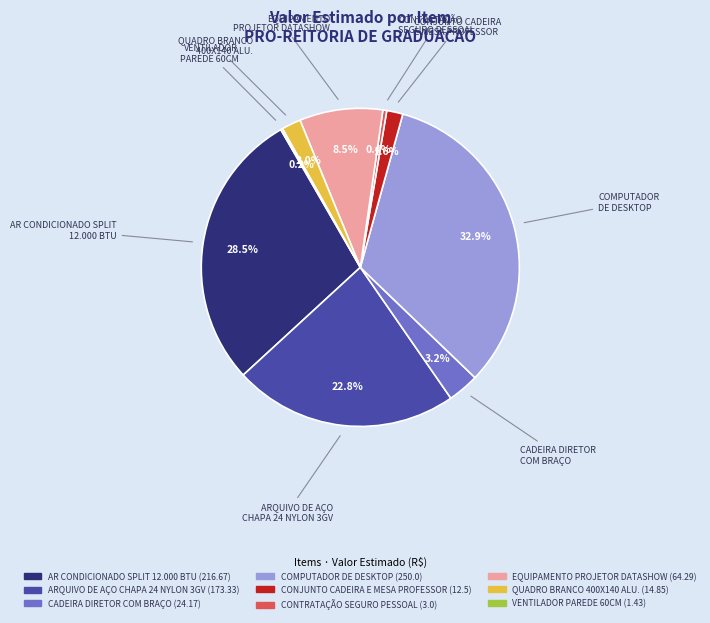

Does any single category account for the majority?

No